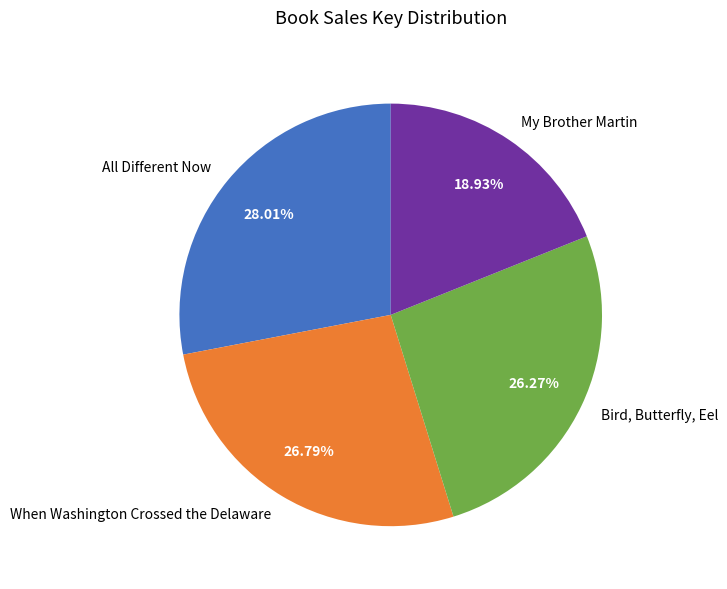

Combined, what portion of the pie is When Washington Crossed the Delaware and All Different Now?

54.8%